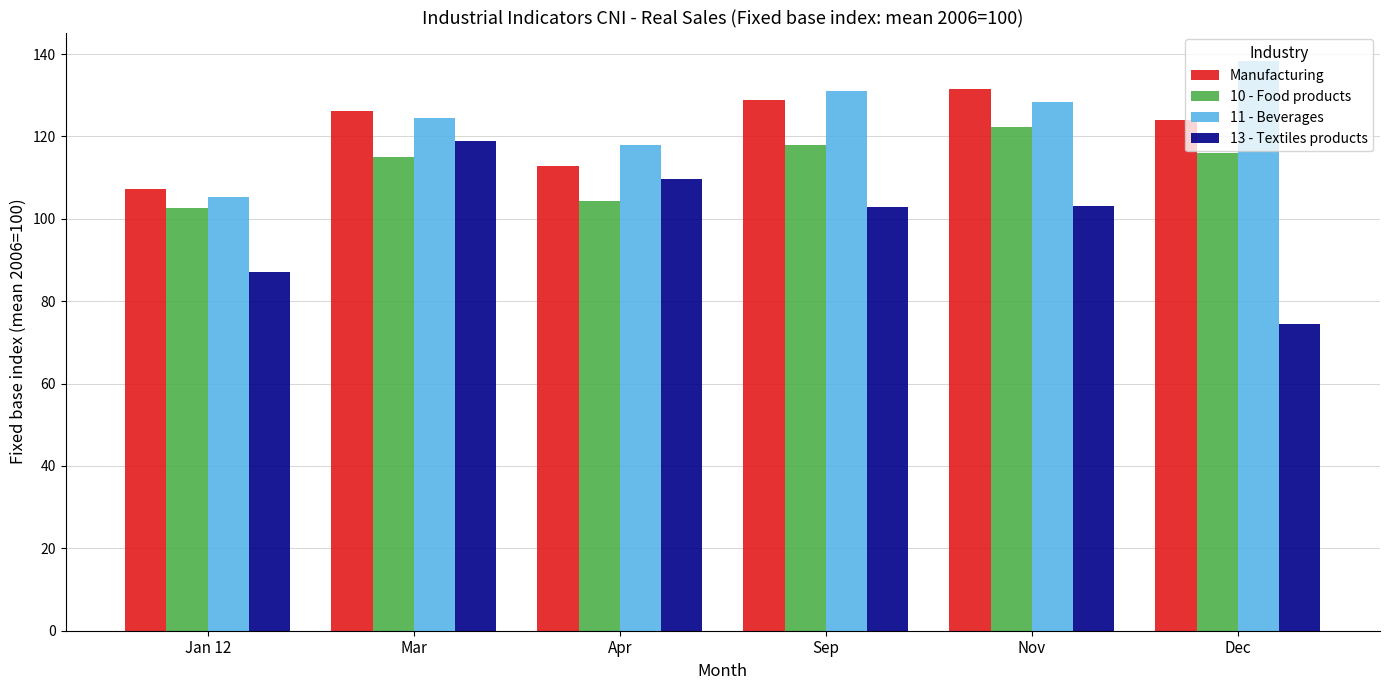

What is the spread (max minus min) of values at Dec?

63.9